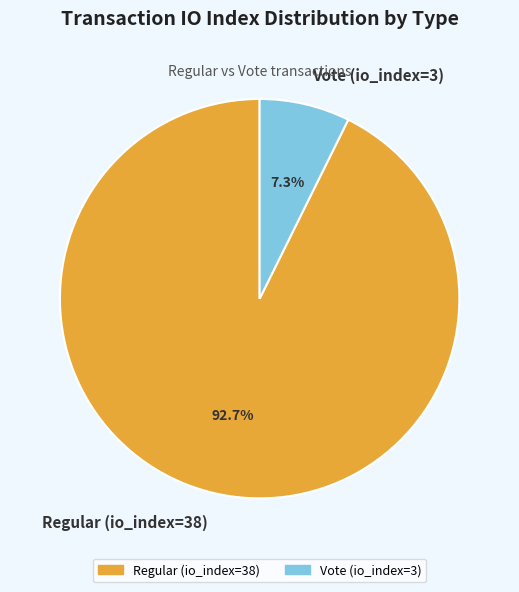

Rank the categories by value from lowest to highest.

Vote (io_index=3), Regular (io_index=38)